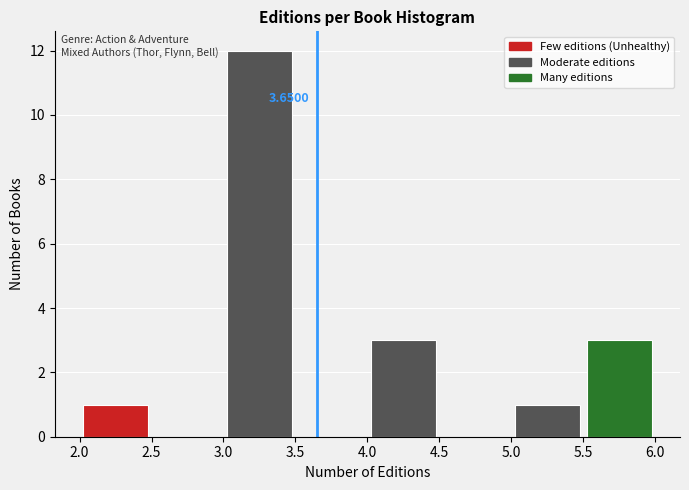

Which range on the x-axis has the tallest bar?

3.0 to 3.5